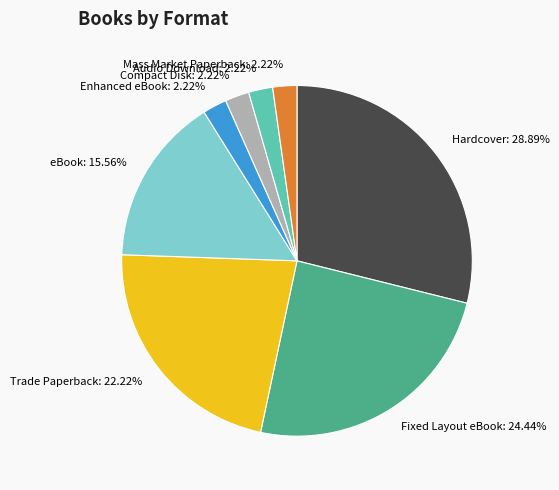

Which slice is the largest?

Hardcover